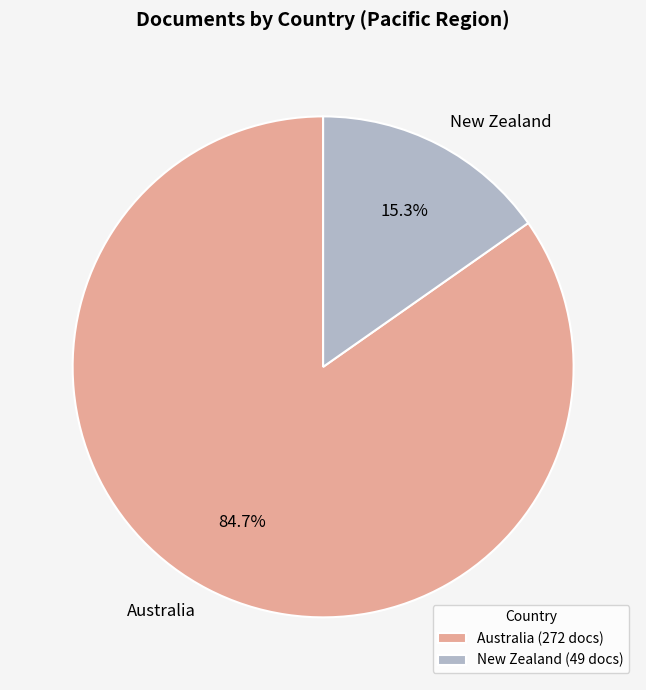

Combined, do New Zealand and Australia account for over 50%?

Yes